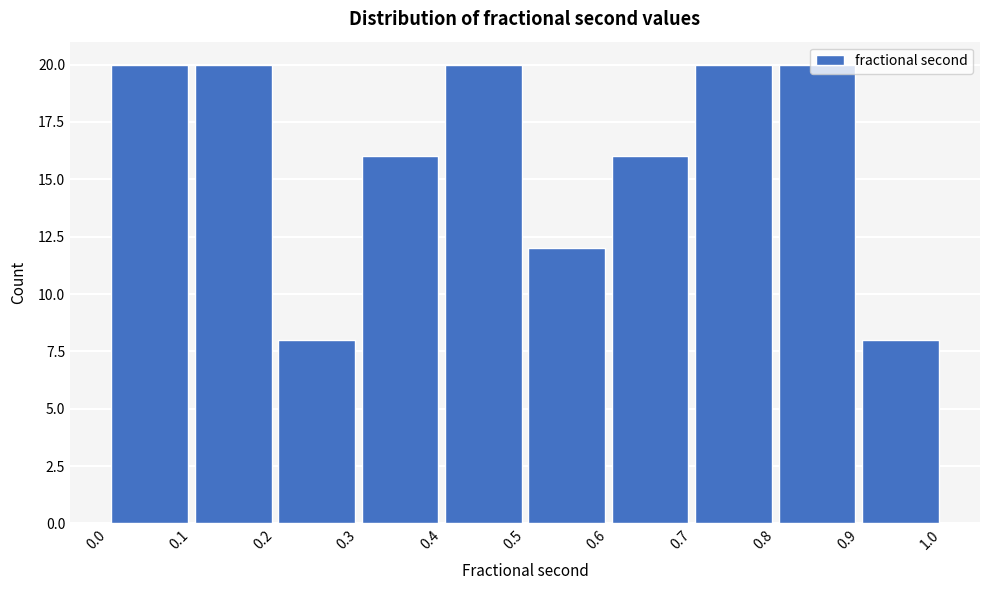

Reading left to right, list every bar in this chart as the range it spans on the x-axis followed by its height. The values are not printed on the chart, so give them approximately, as read against the axis.

0.0 to 0.1: 20
0.1 to 0.2: 20
0.2 to 0.3: 8
0.3 to 0.4: 16
0.4 to 0.5: 20
0.5 to 0.6: 12
0.6 to 0.7: 16
0.7 to 0.8: 20
0.8 to 0.9: 20
0.9 to 1.0: 8